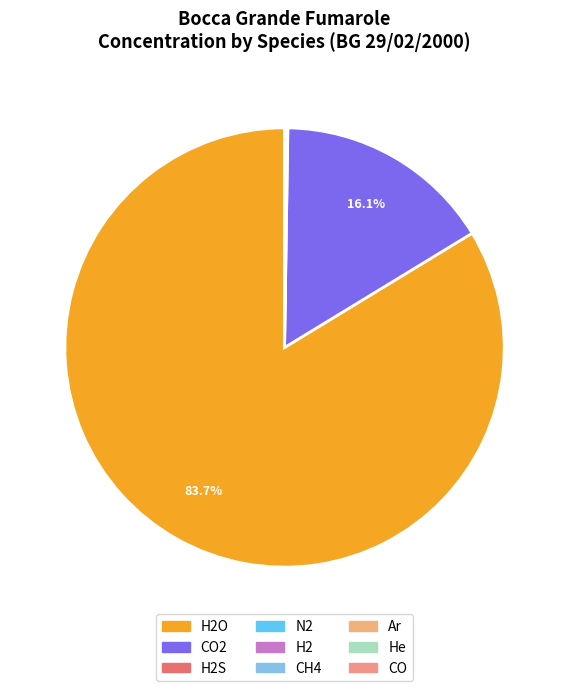

How many segments does this pie chart have?

9